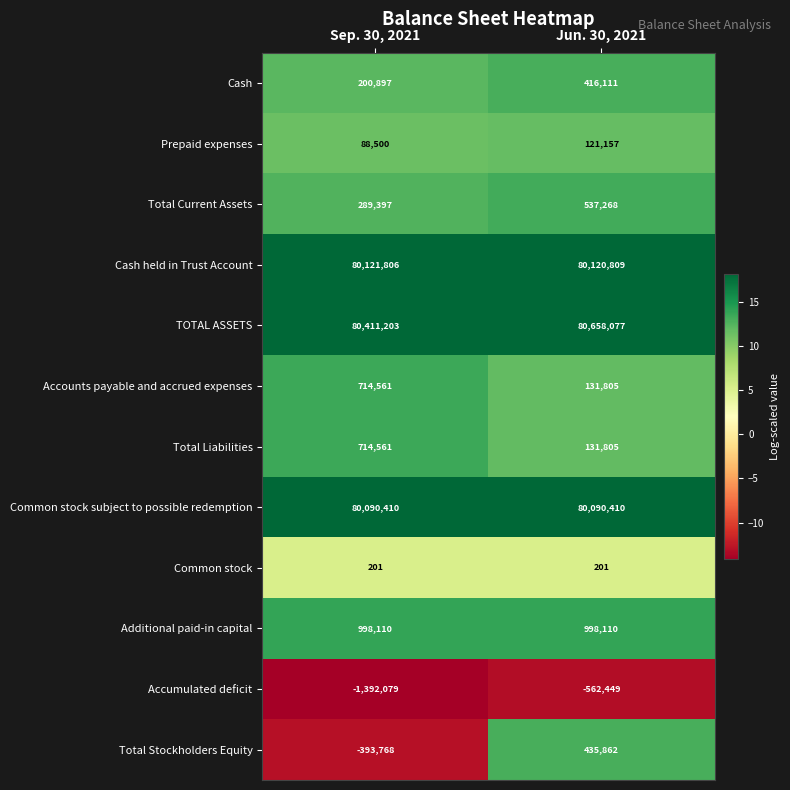

At which category does the chart reach its peak across all series?

Jun. 30, 2021